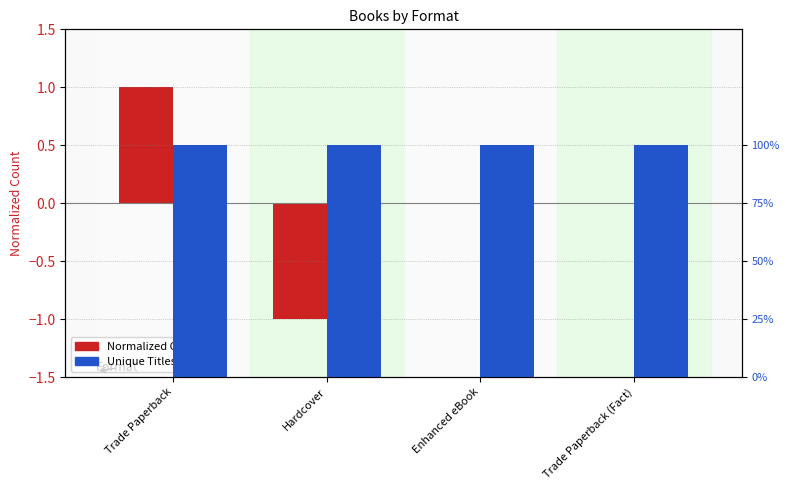

Are the bars grouped side by side (vs. stacked)?

Yes